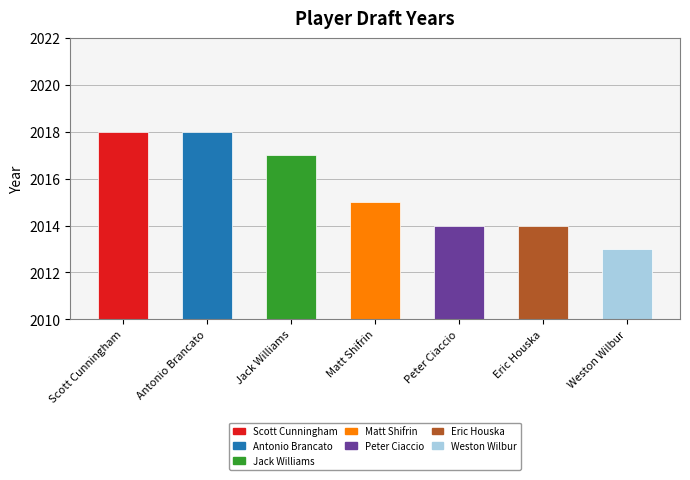

Read the value at Eric Houska.

2014